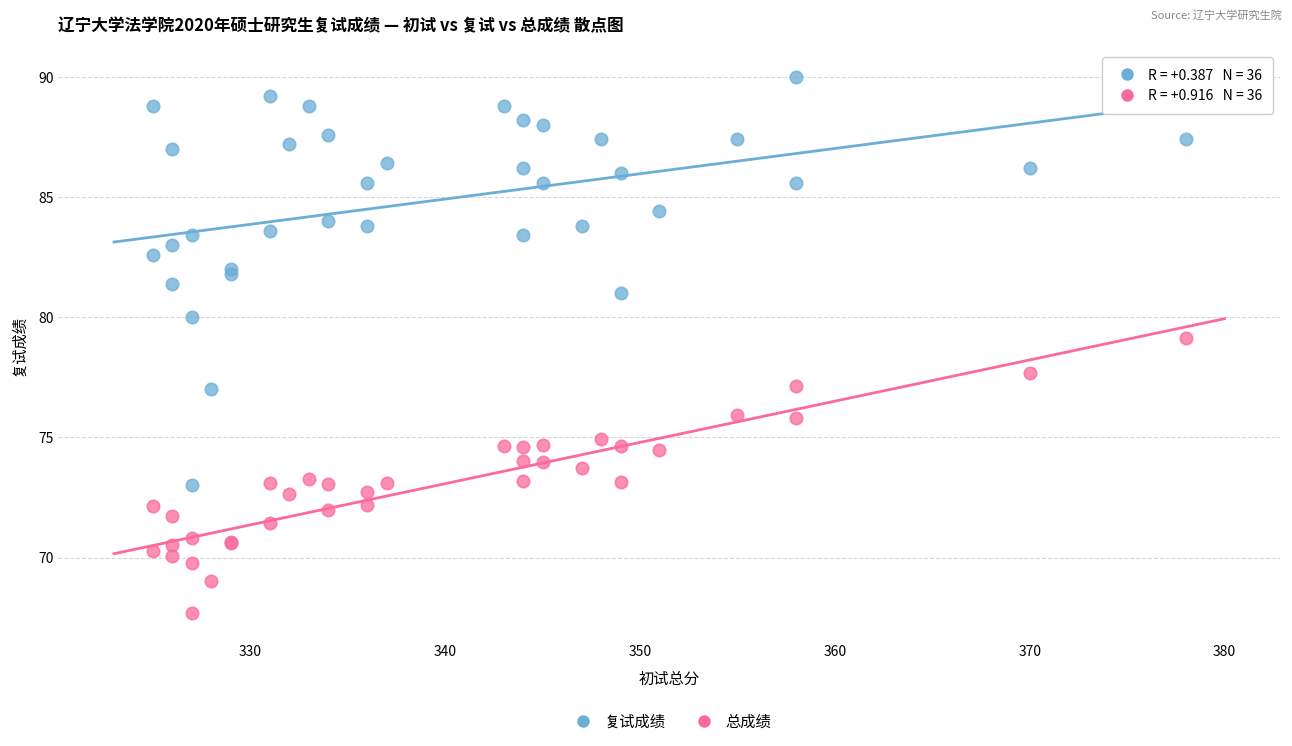

Across all series, what Y value is closest to 78?

77.7